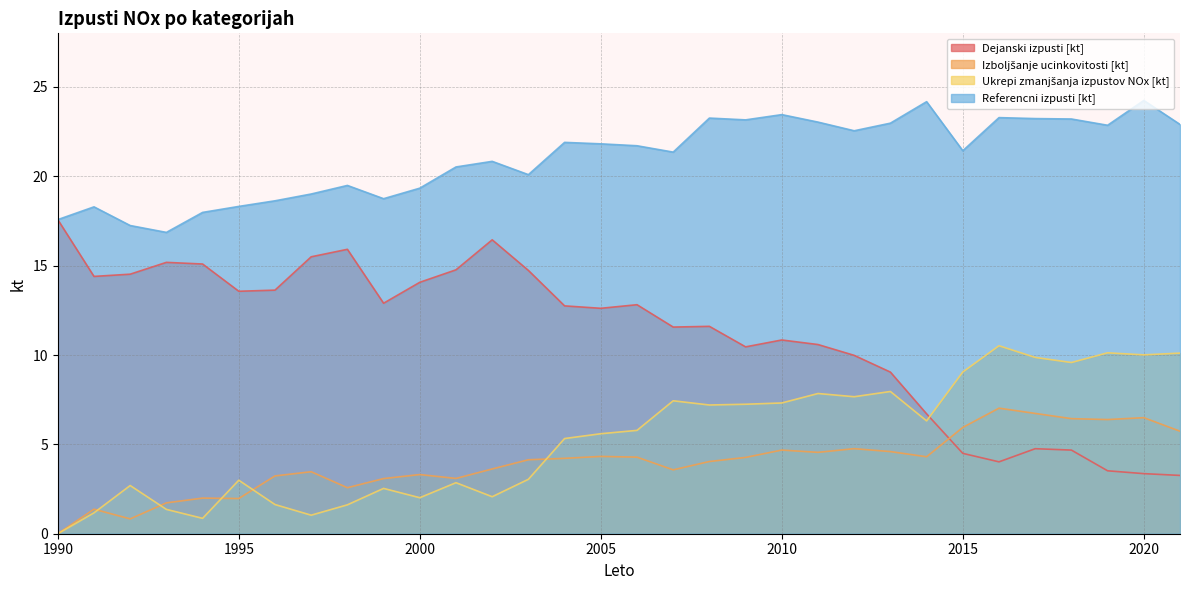

The Referencni izpusti [kt] series shows 31.9 at 2012. True or false?

False